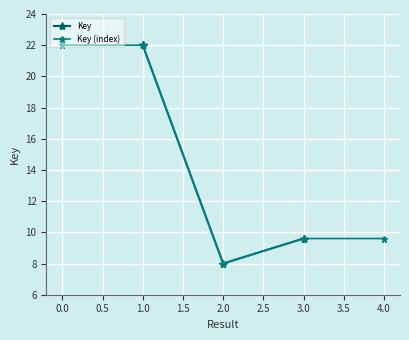

True or false: Key and Key (index) intersect in this chart.

False